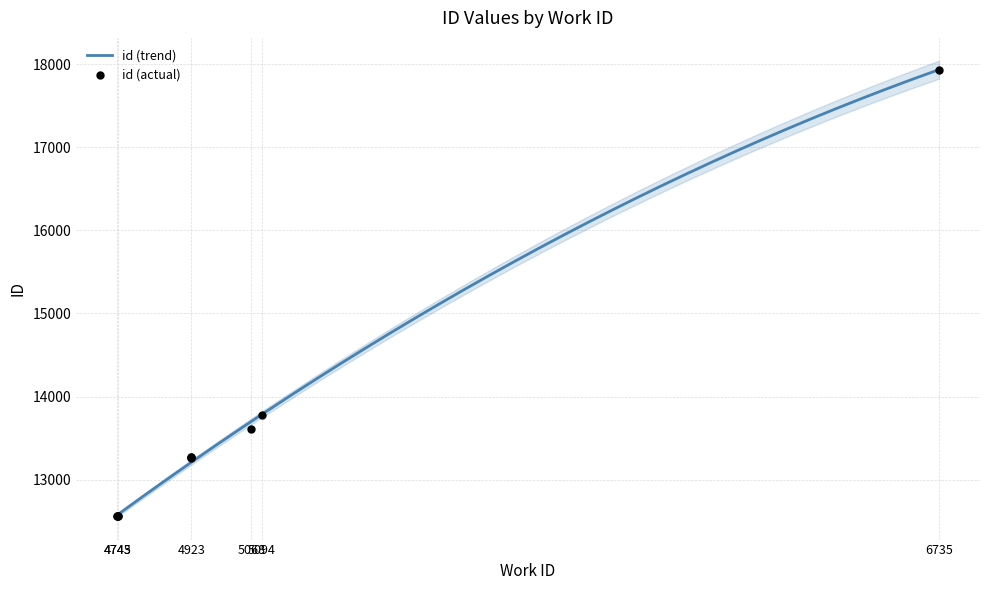

What is the change in value from 4743 to 4923?

+708